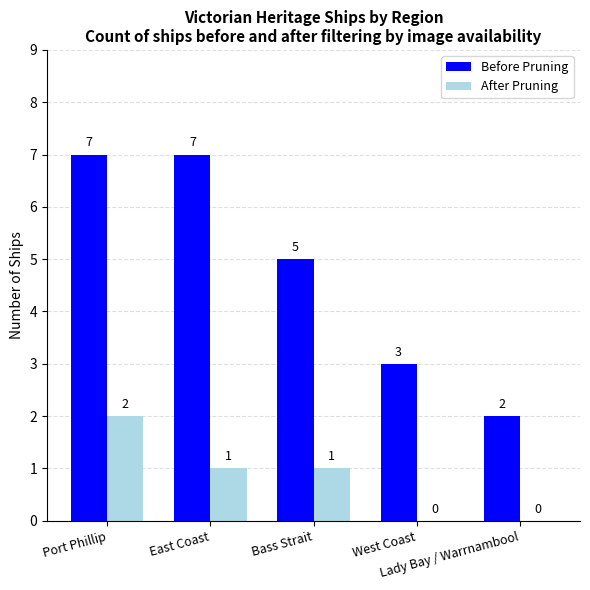

How many groups of bars are there?

5